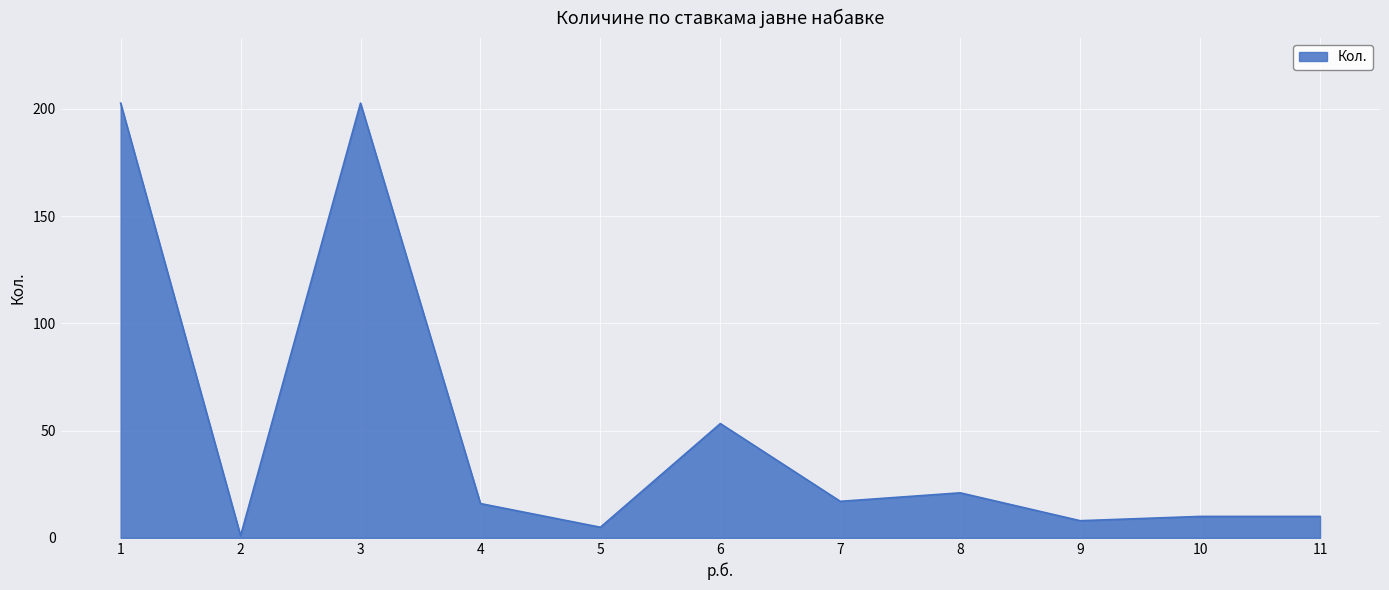

At which category does the data reach its first local peak?

3